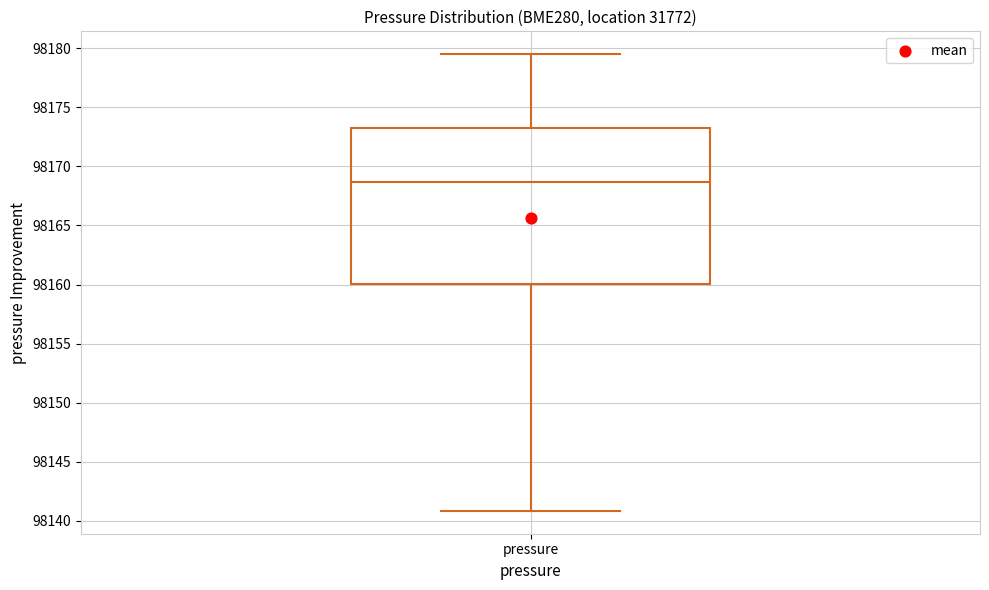

Read this box plot against the y-axis: the position of the median line, the range covered by the box, and the ends of both whiskers. The values are not printed on the chart, so give them approximately, as read against the axis.

median 98168.5, box 98160.0 to 98173.5, whiskers 98141.0 to 98179.5